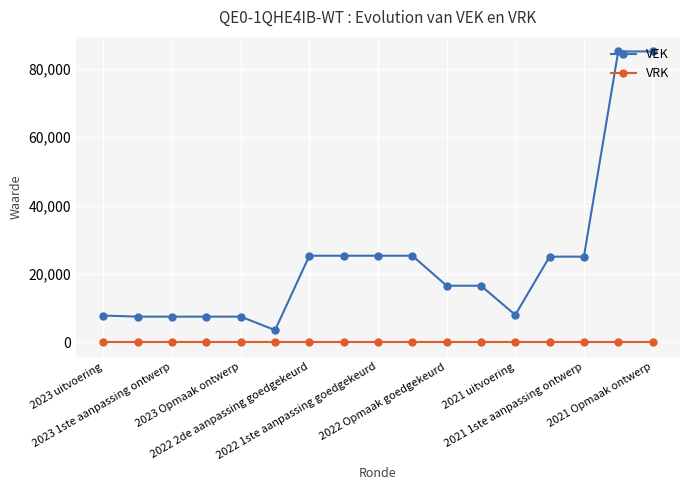

What is the lowest value of the VEK series?

3528